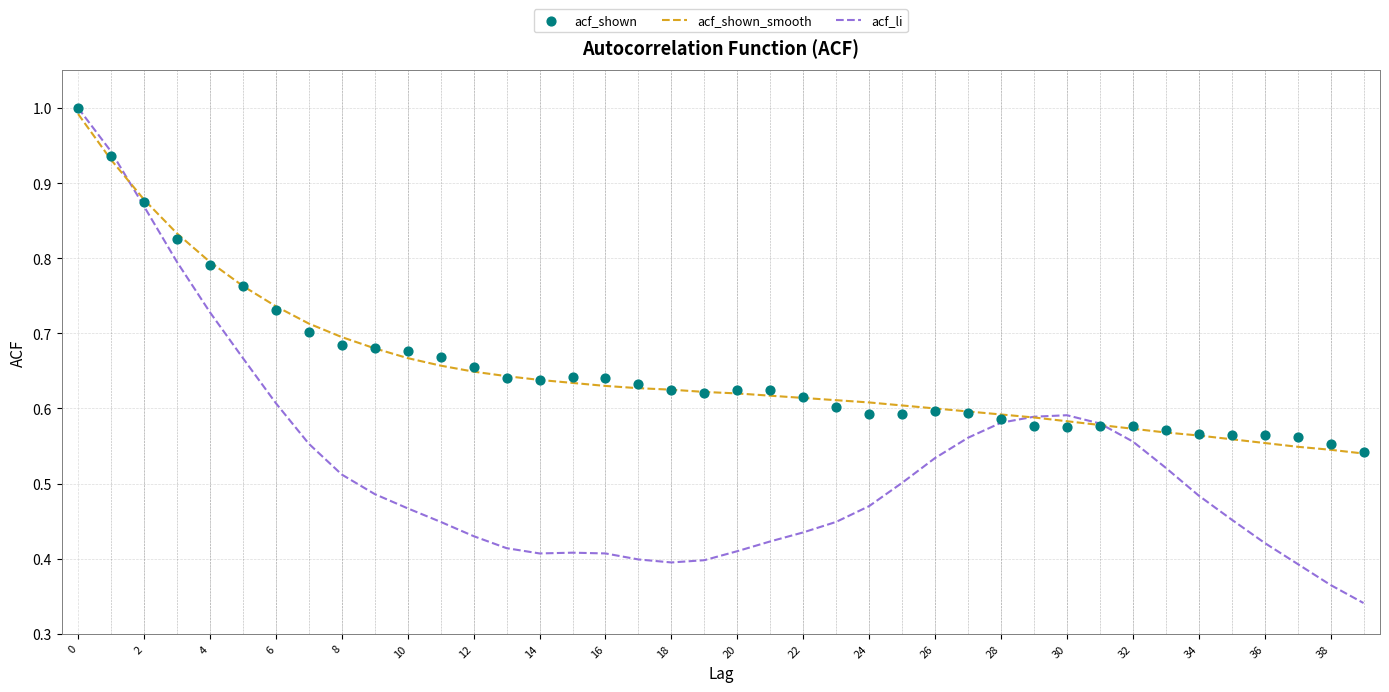

Which series contains the lowest Y value?

acf_li